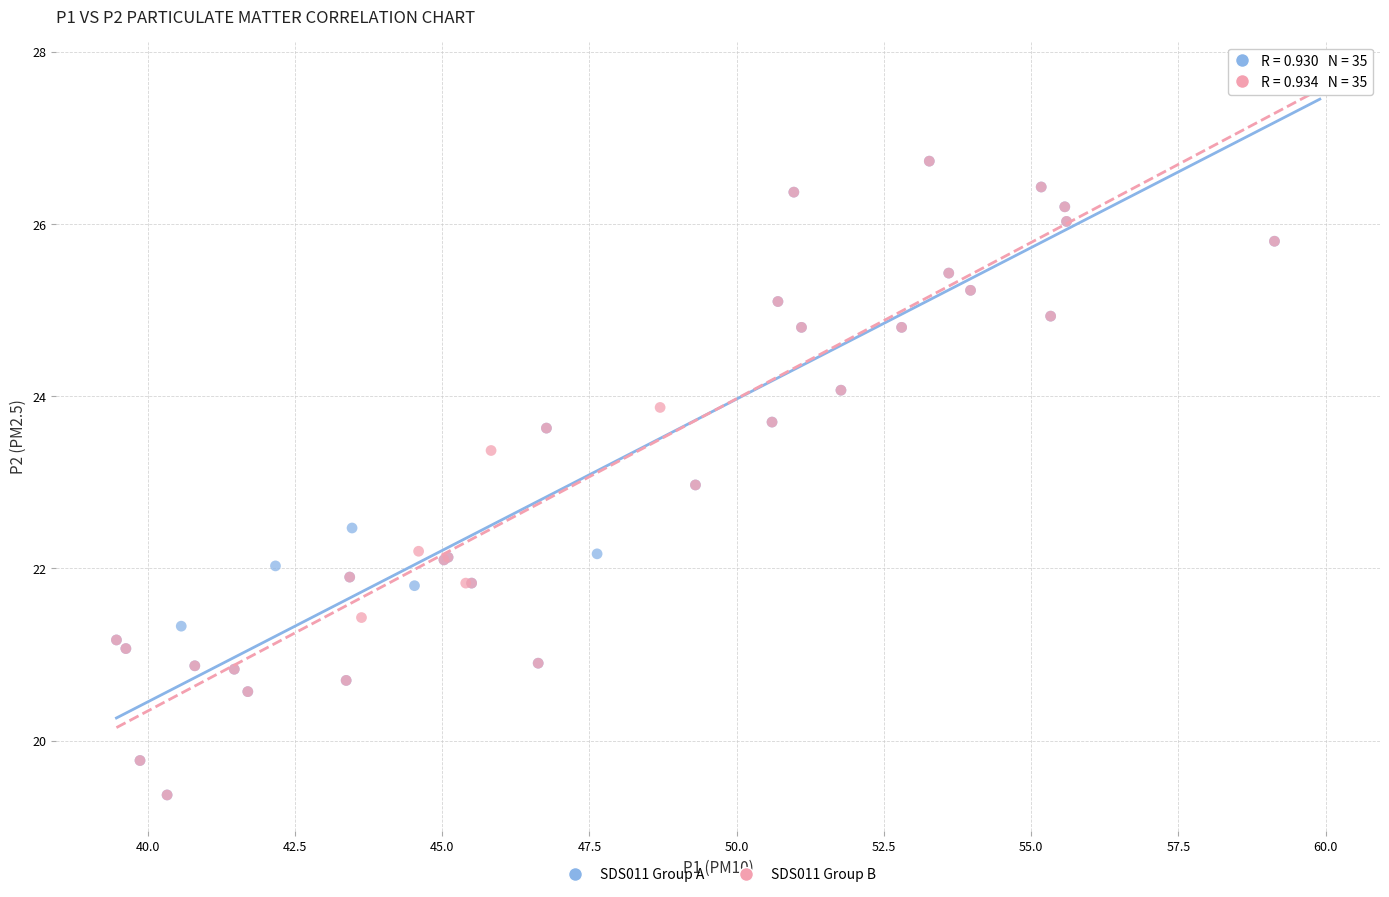

What are all the series names shown in the legend?

SDS011 Group A, SDS011 Group B